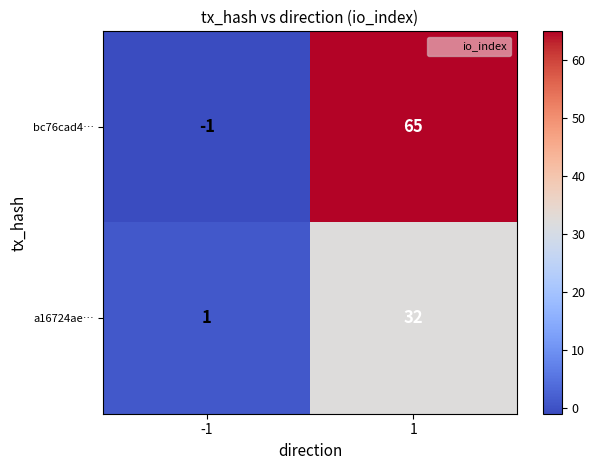

Which series has the largest total across all categories?

bc76cad4…